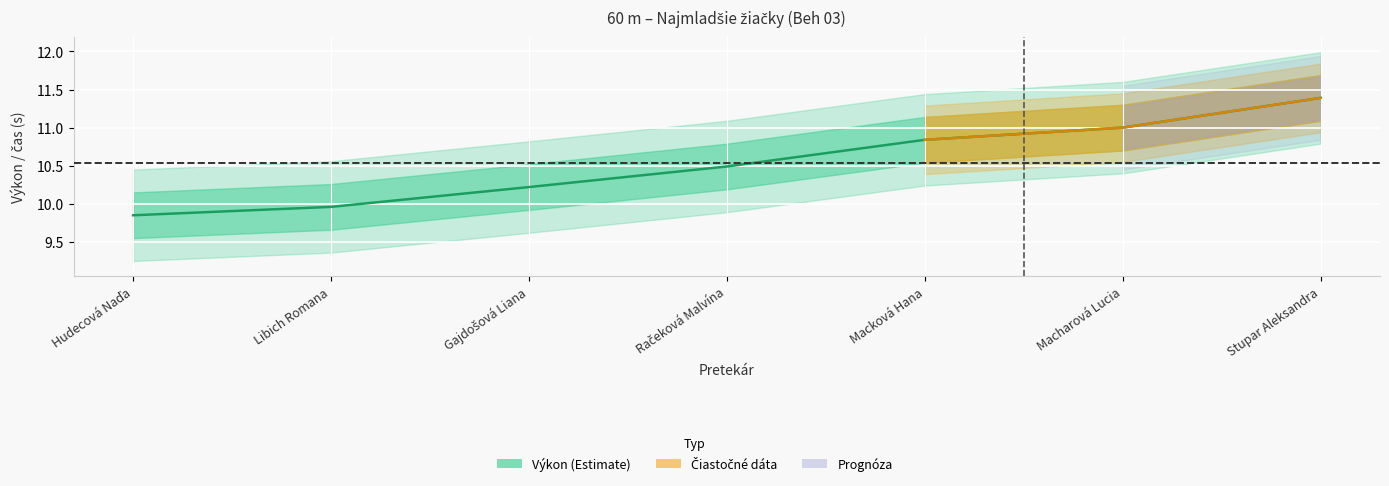

Approximately how many times larger is the value at Libich Romana compared to Macharová Lucia?

0.9